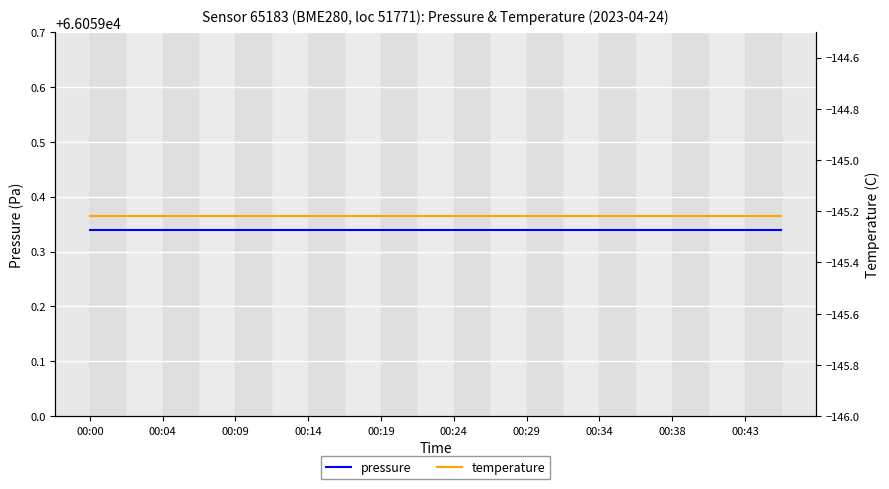

What is the approximate value of temperature at 00:14?

-145.2